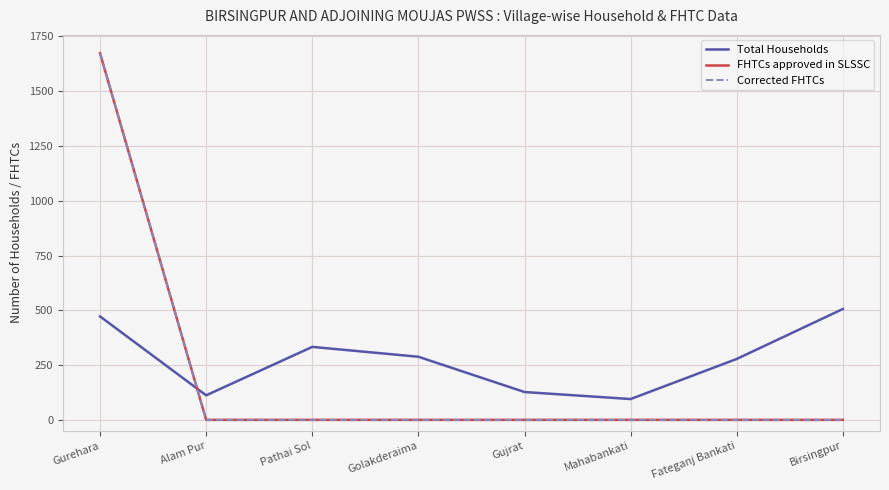

What is the value of the Total Households point at the 4th from the left?

288